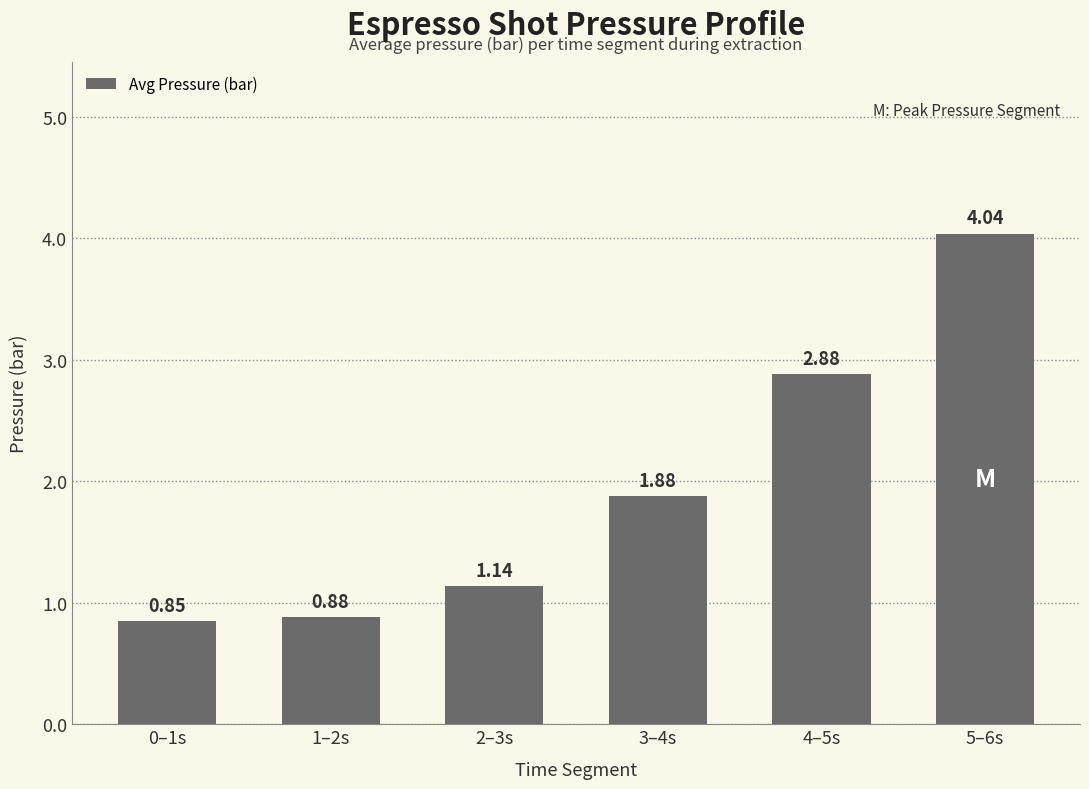

At which category does the chart reach its peak across all series?

5–6s